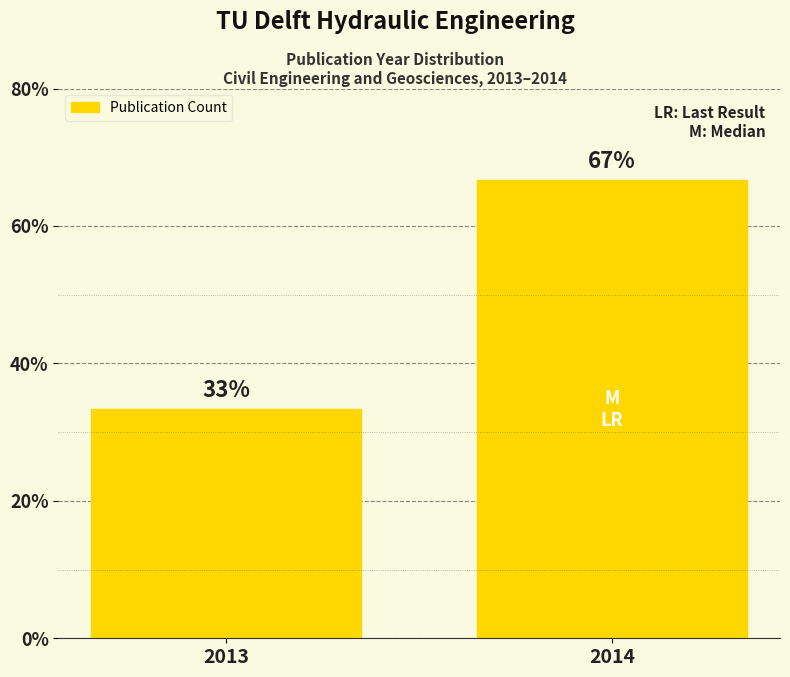

What is the value of the 2nd bar from the left?

66.7